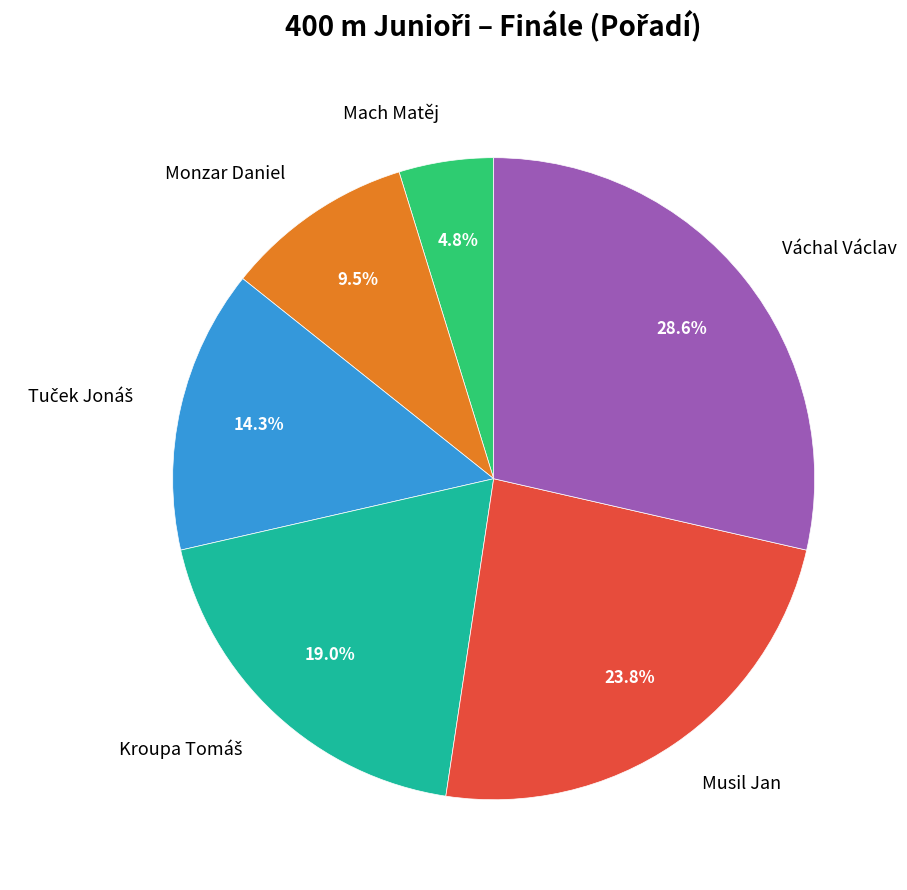

What percentage is NOT represented by Musil Jan?

76.2%